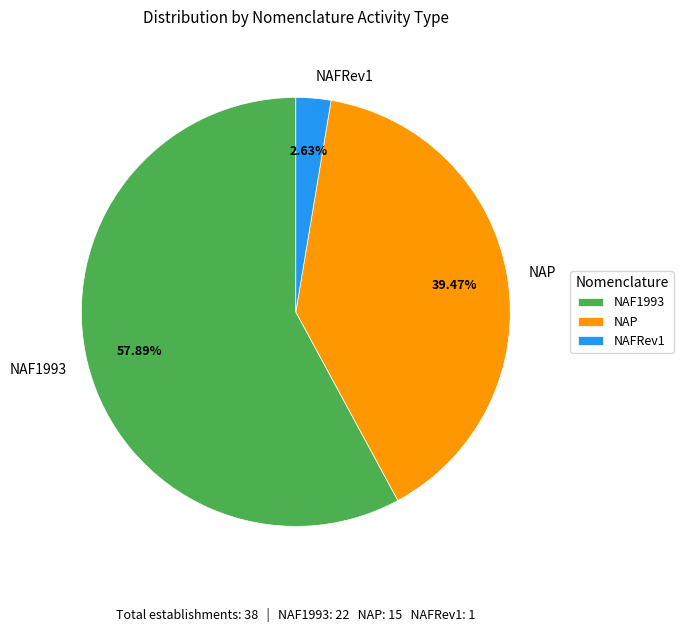

Count the number of slices in the pie.

3